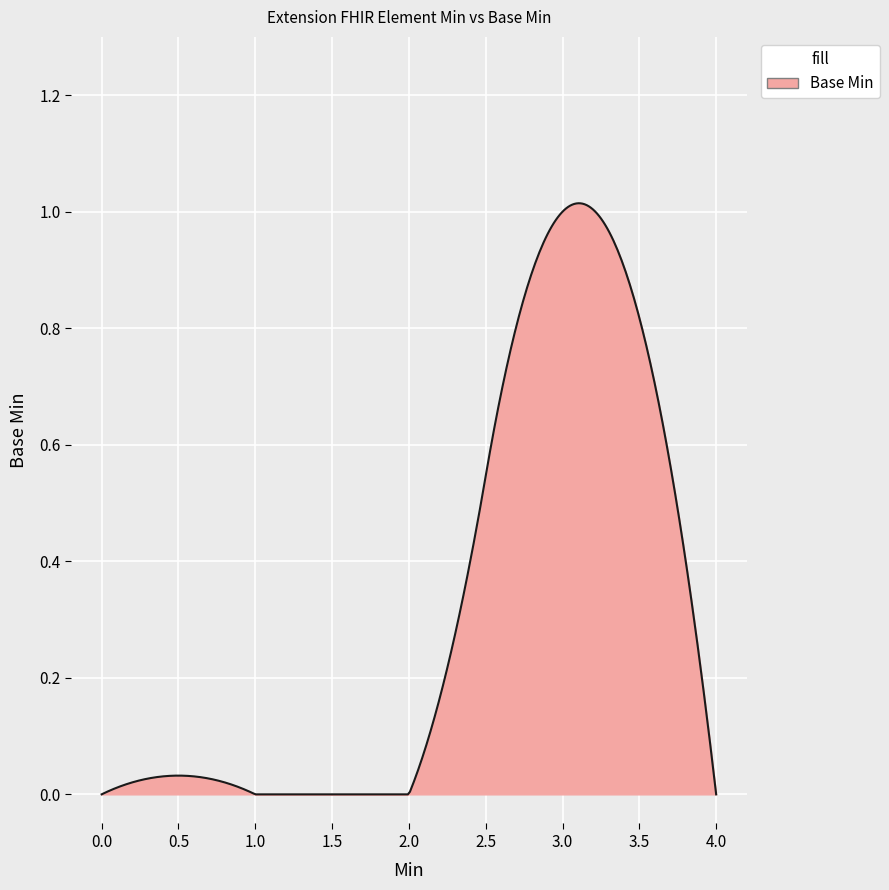

Reading left to right, what are all the values shown in this chart?

0	0	0	1	0